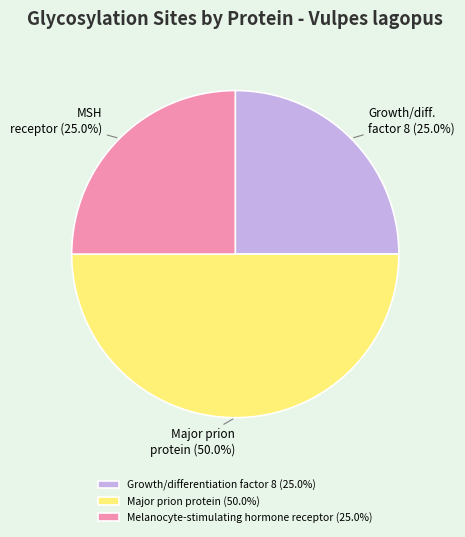

Combined, what portion of the pie is Growth/differentiation factor 8 and Melanocyte-stimulating hormone receptor?

50.0%